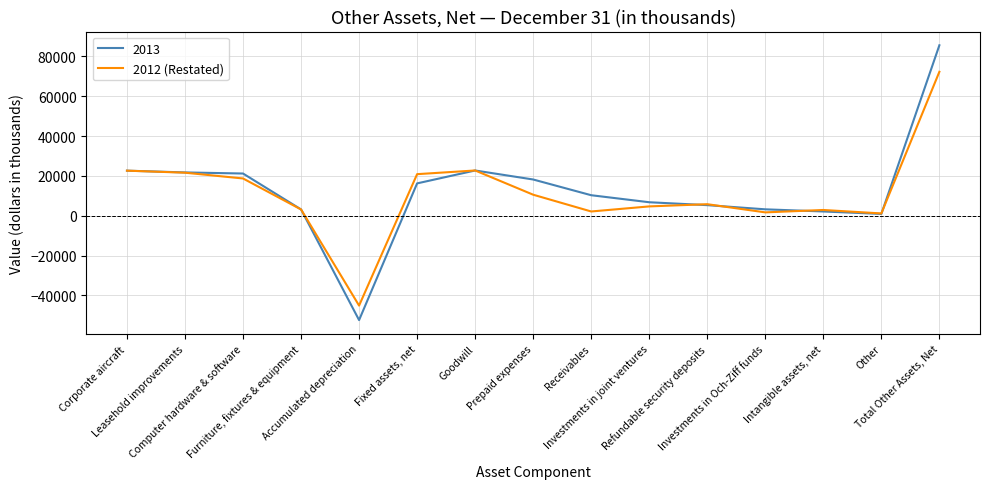

Count the number of data series in this chart.

2